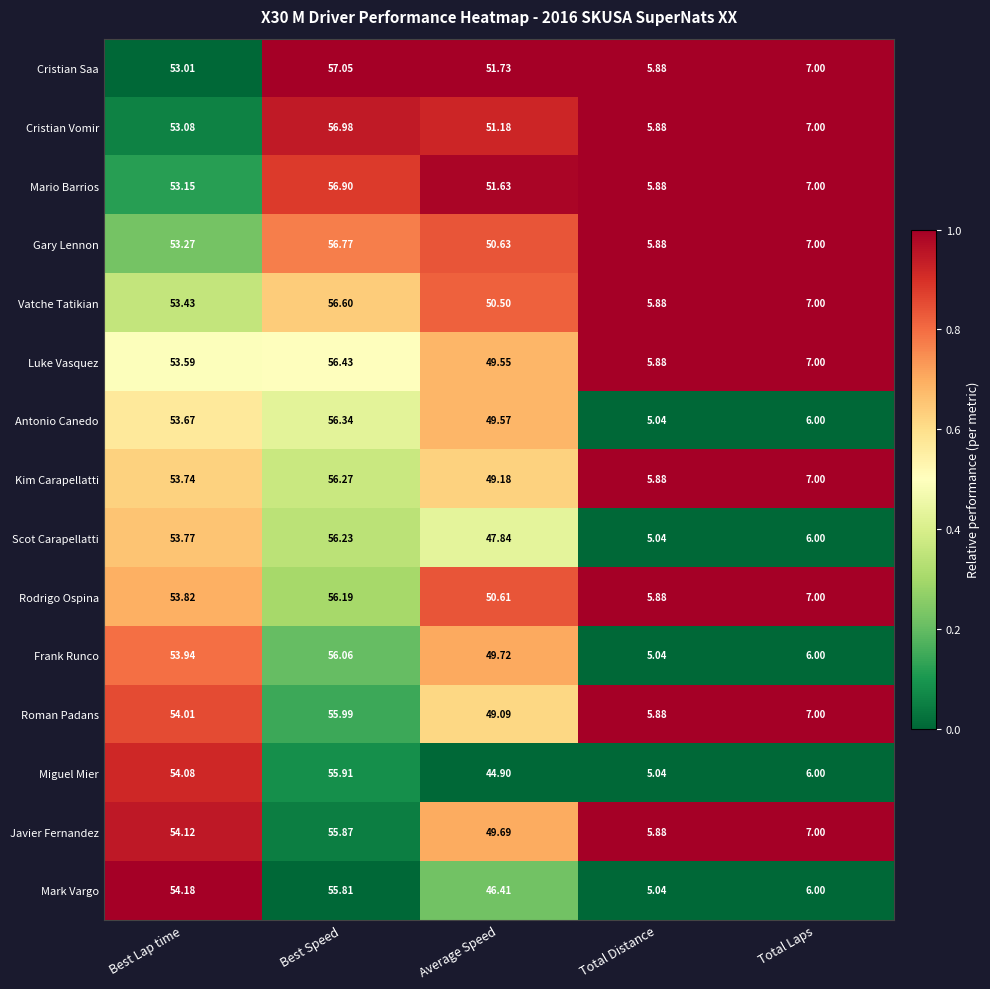

Between Average Speed and Total Laps, which series saw the biggest shift?

Cristian Saa